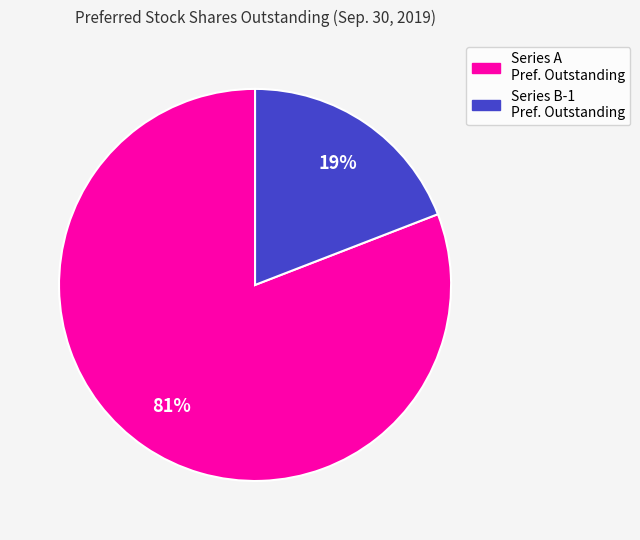

The Series B-1 Pref. Outstanding slice represents 13% of the pie. True or false?

False